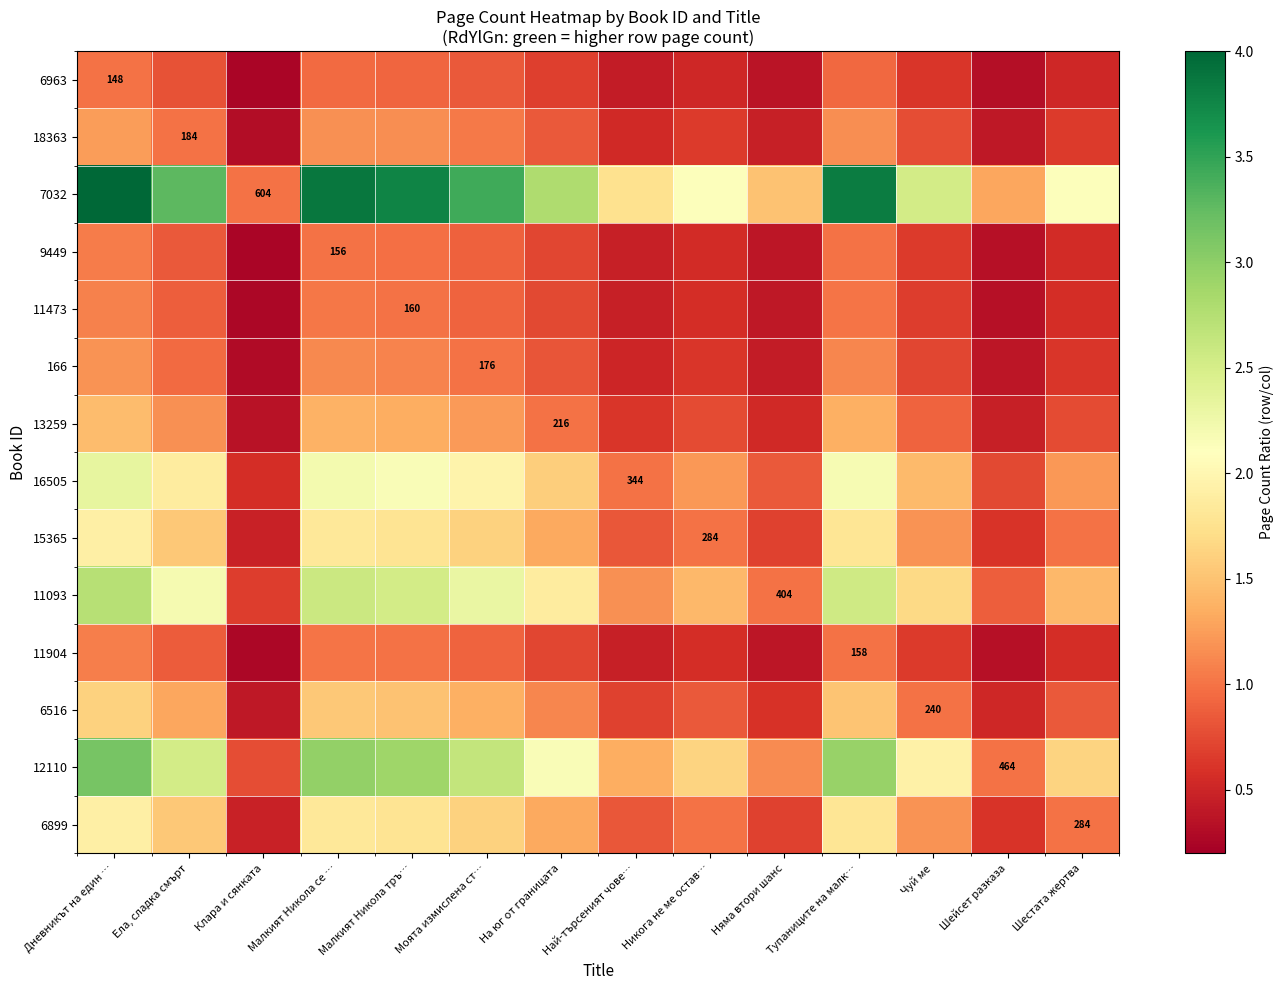

Which series changed the most between Никога не ме остав… and Шейсет разказа?

7032